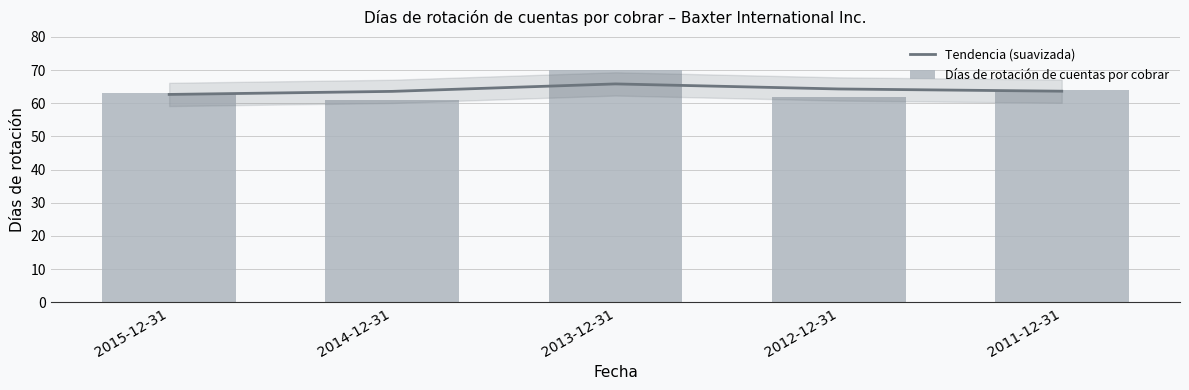

At which label does Tendencia (suavizada) first exceed 63?

2014-12-31